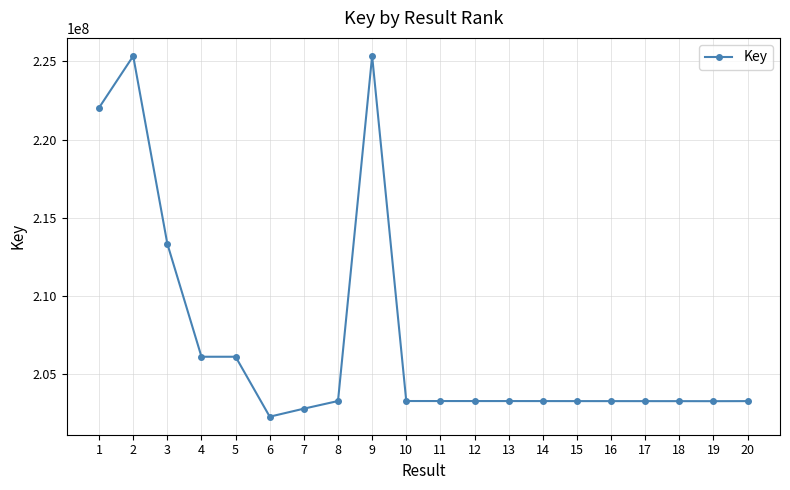

Which has a higher value, 7 or 3?

3